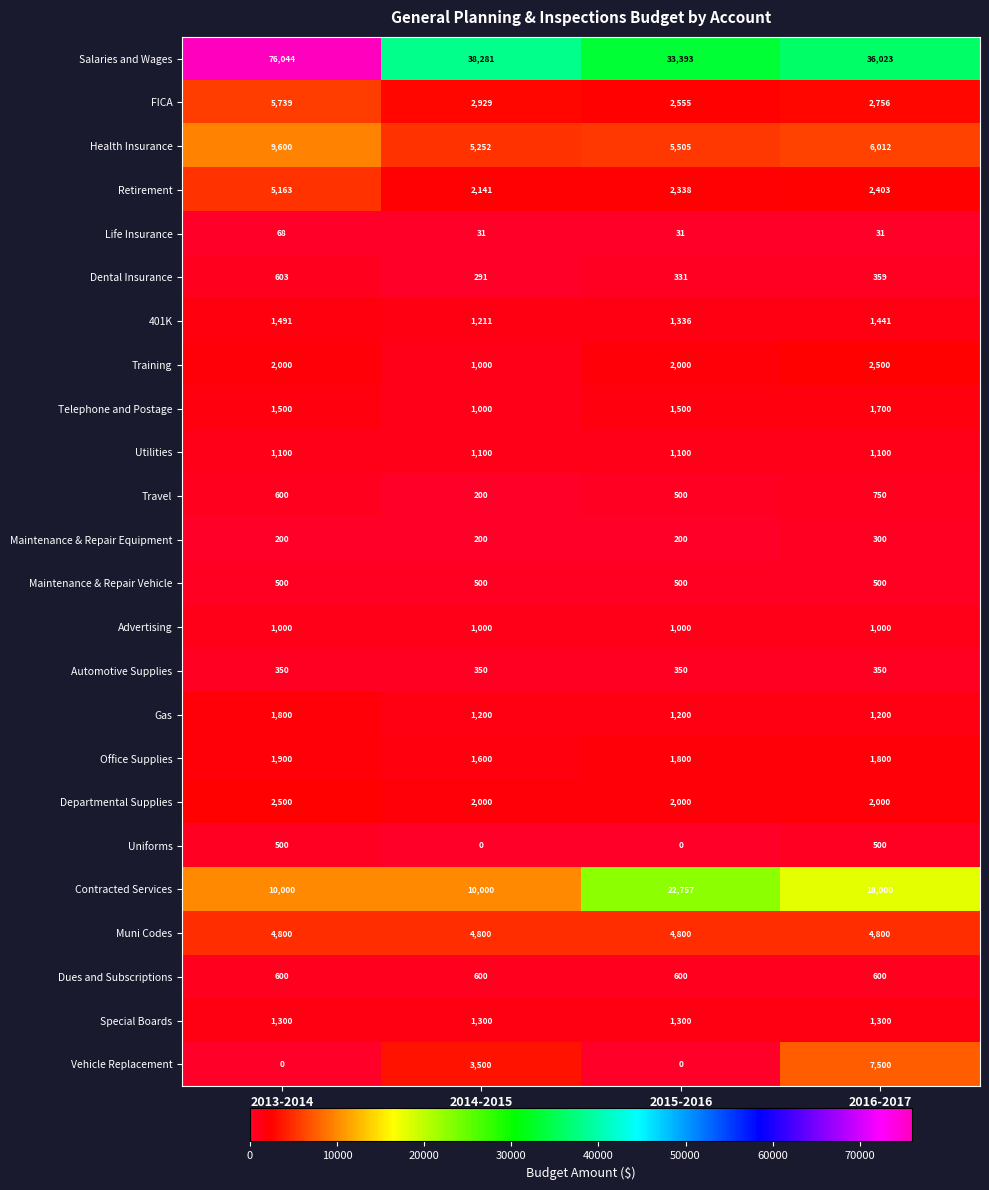

At which label does Training reach its minimum?

2014-2015